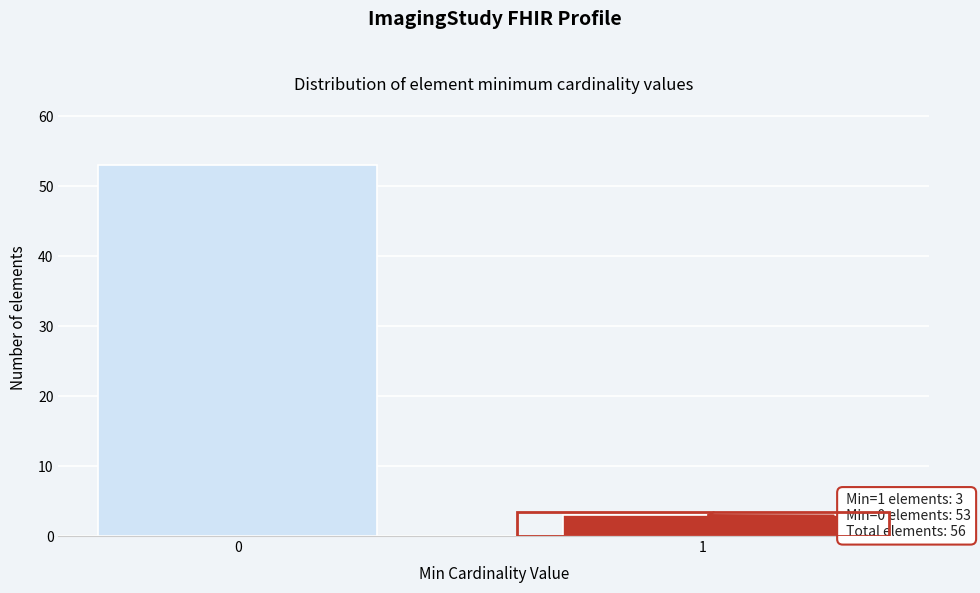

Reading left to right, transcribe all the data shown in this chart.

53	3